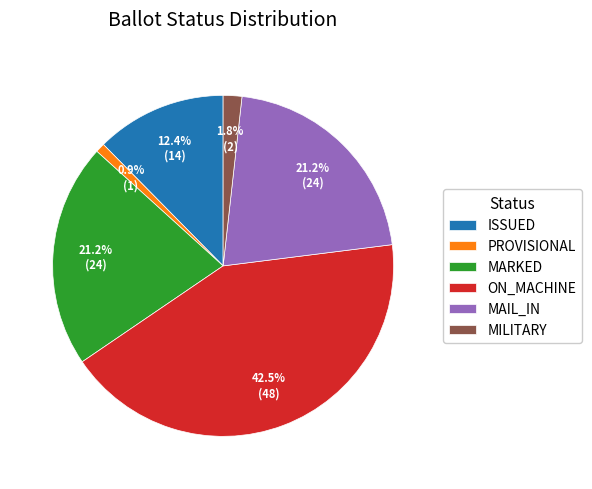

What portion of the pie excludes MILITARY?

98.2%